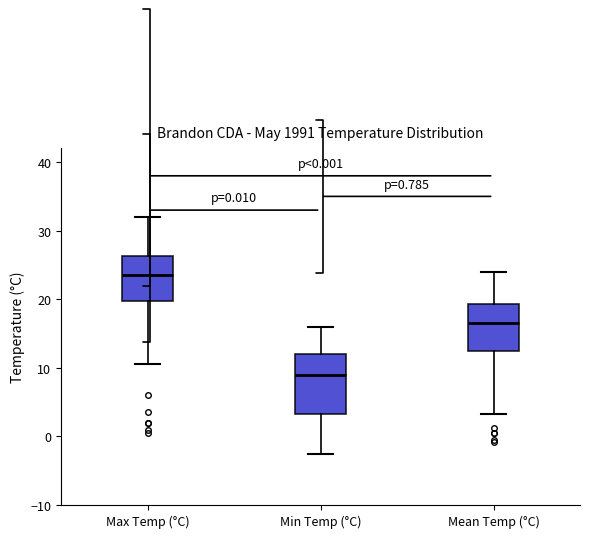

Which box is the tallest, from its lower edge to its upper edge?

Min Temp (°C)